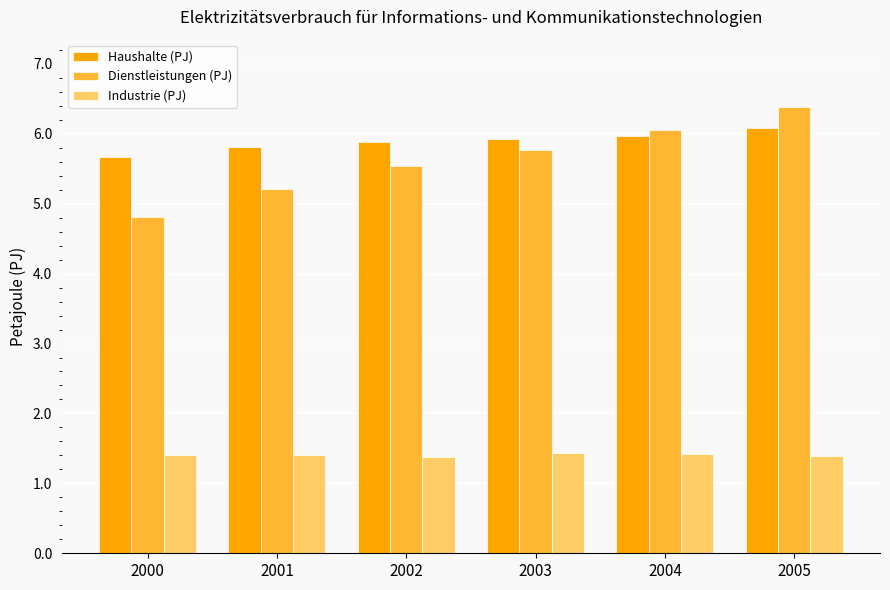

Which label corresponds to the largest value in the chart?

2005